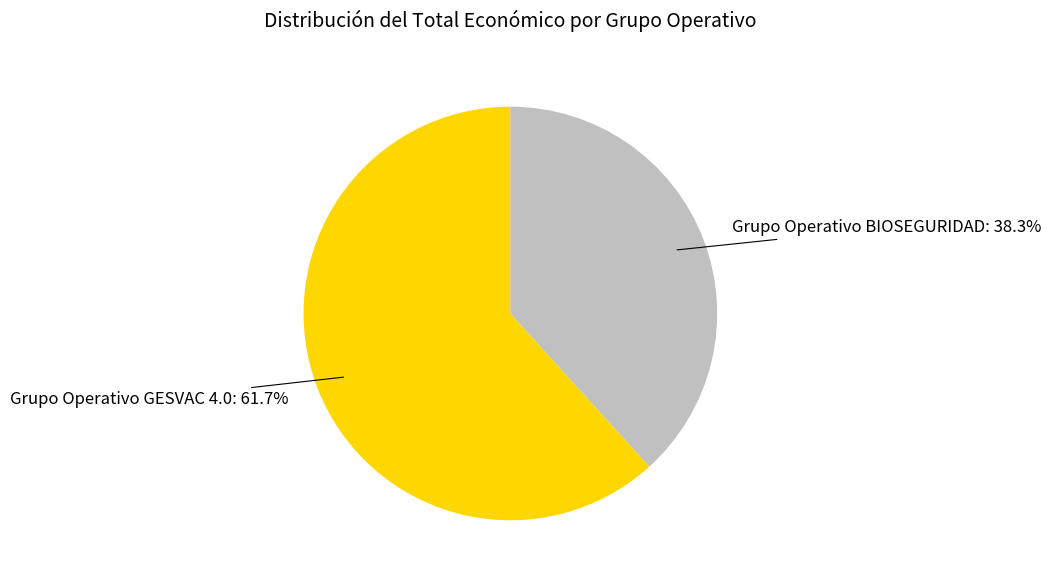

Approximately how many times larger is the value at Grupo Operativo GESVAC 4.0: 61.7% compared to Grupo Operativo BIOSEGURIDAD: 38.3%?

1.6